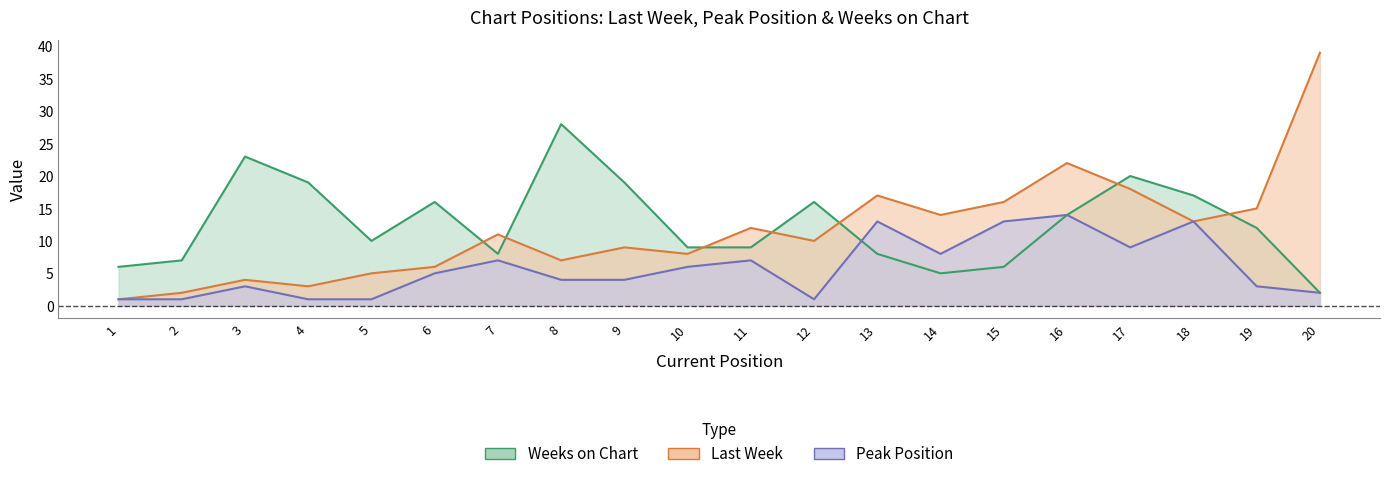

Does the chart display data point markers on the line(s)?

No